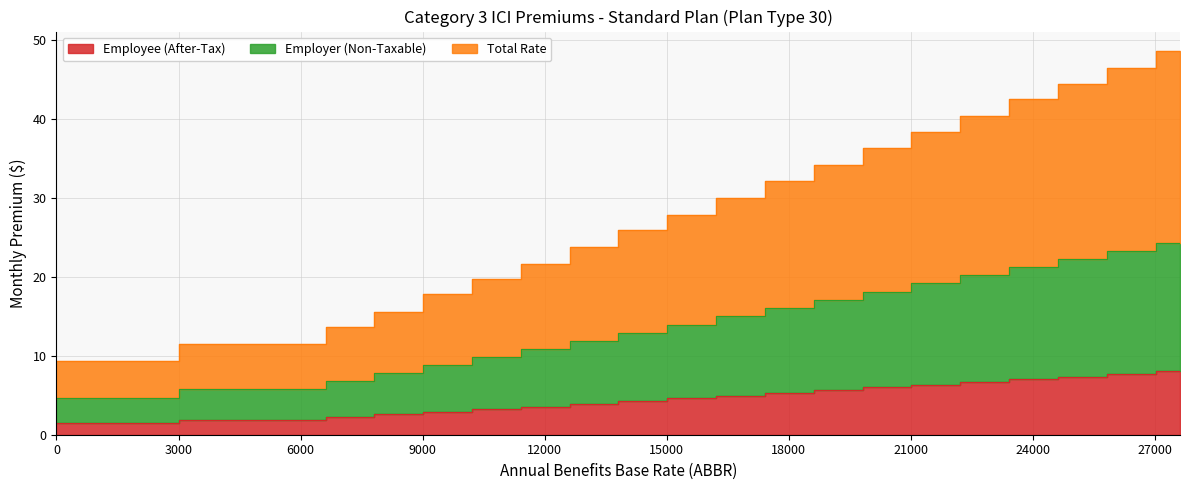

Which series has the largest total across all categories?

Total Rate